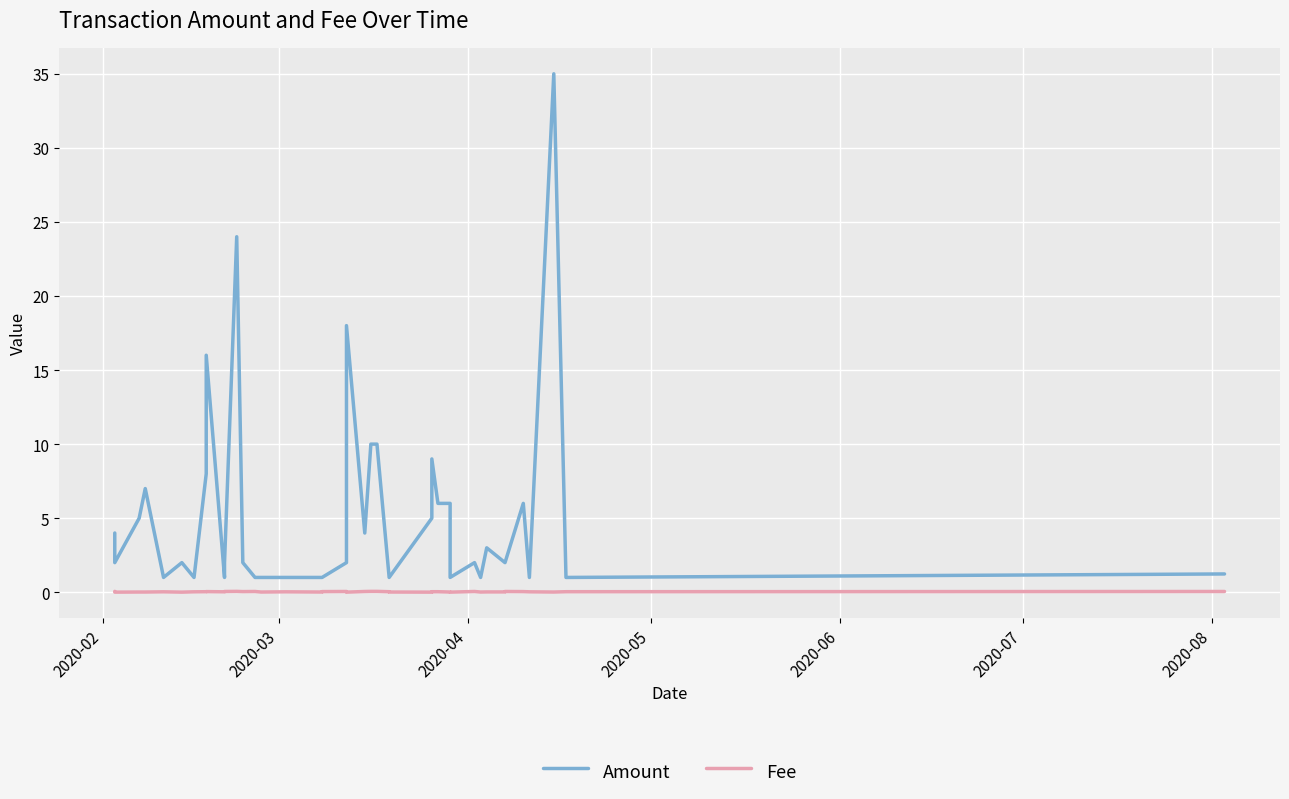

Rank the series by their average value, from highest to lowest.

Amount, Fee